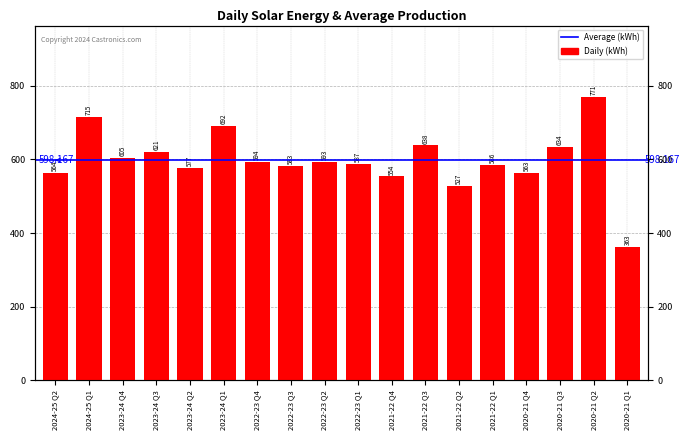

Approximately how many times larger is the value at 2022-23 Q1 compared to 2022-23 Q2?

1.0